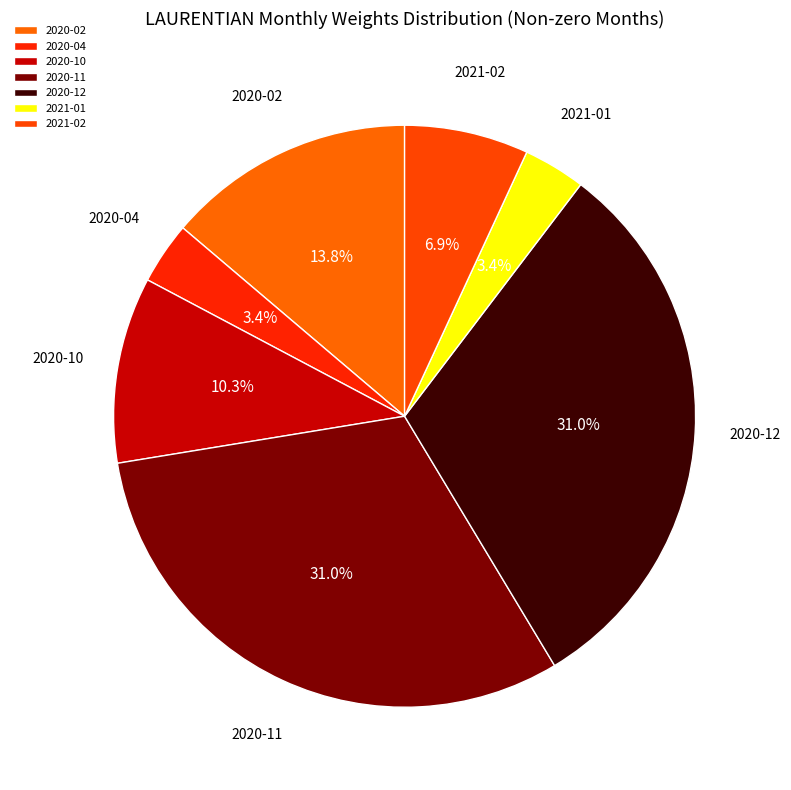

The 2020-10 slice represents 10% of the pie. True or false?

True